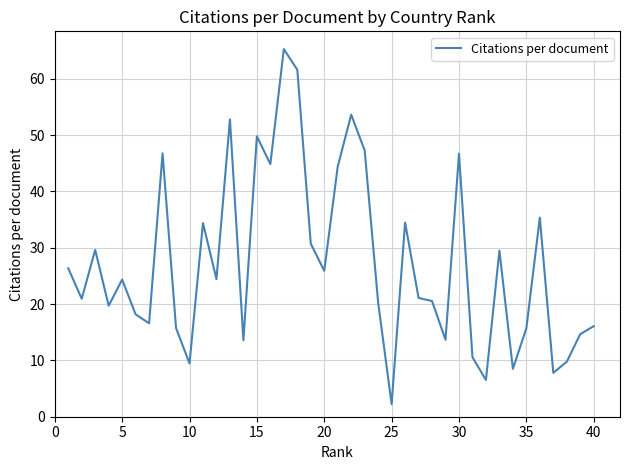

What is the minimum value shown in the chart?

2.2